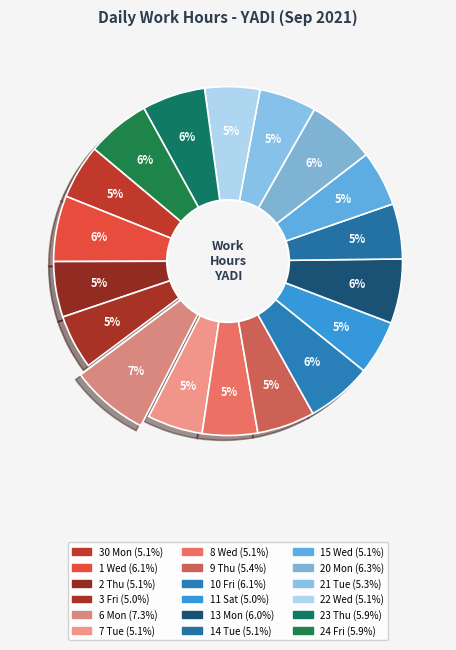

How many slices are in this pie chart?

18